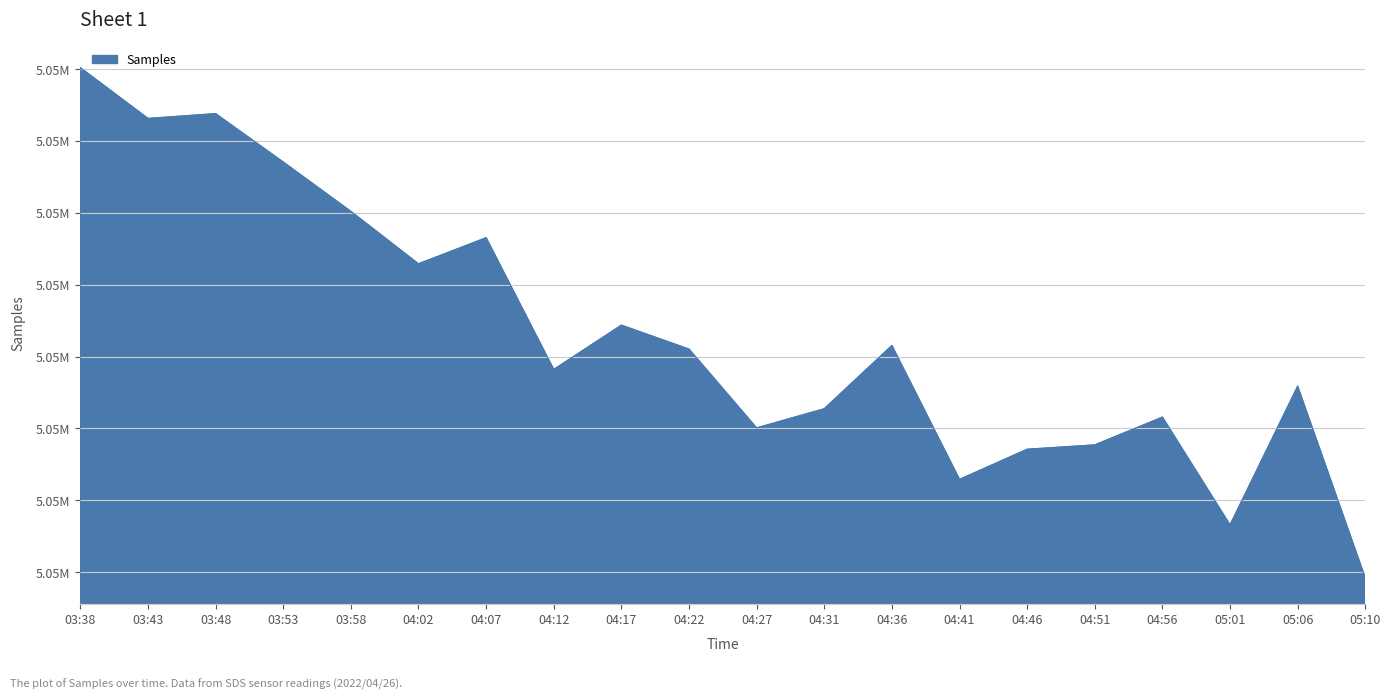

Rank the categories by value from lowest to highest.

05:10, 05:01, 04:41, 04:46, 04:51, 04:27, 04:56, 04:31, 05:06, 04:12, 04:22, 04:36, 04:17, 04:02, 04:07, 03:58, 03:53, 03:43, 03:48, 03:38